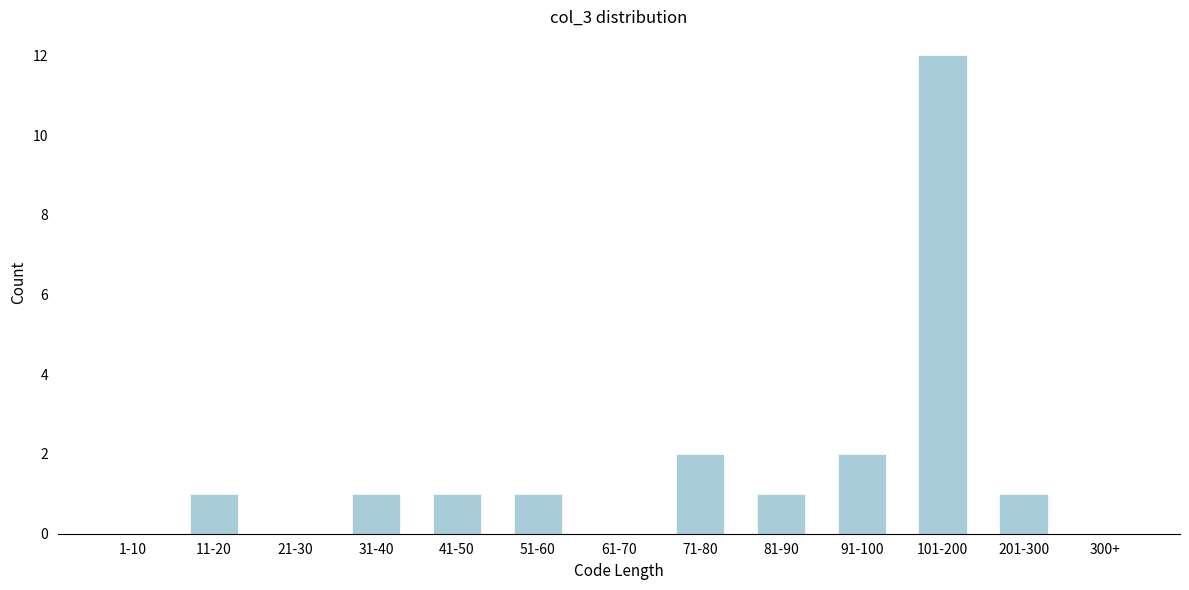

Reading left to right, list all the values displayed in this chart.

1-10=0	11-20=1	21-30=0	31-40=1	41-50=1	51-60=1	61-70=0	71-80=2	81-90=1	91-100=2	101-200=12	201-300=1	300+=0